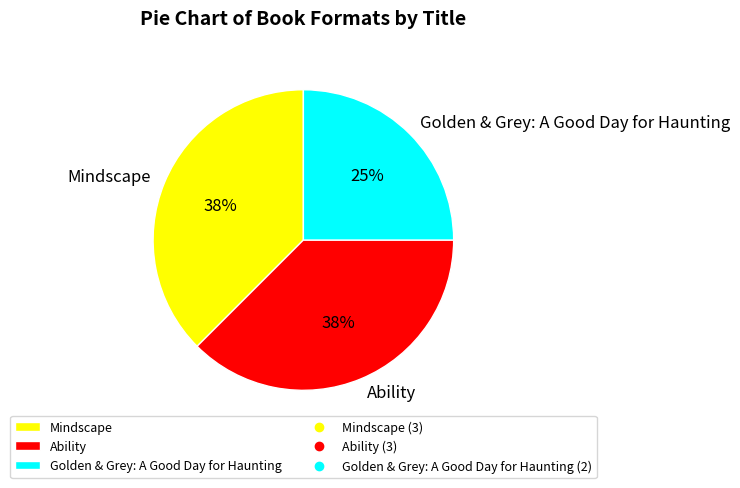

Does any single category account for the majority?

No